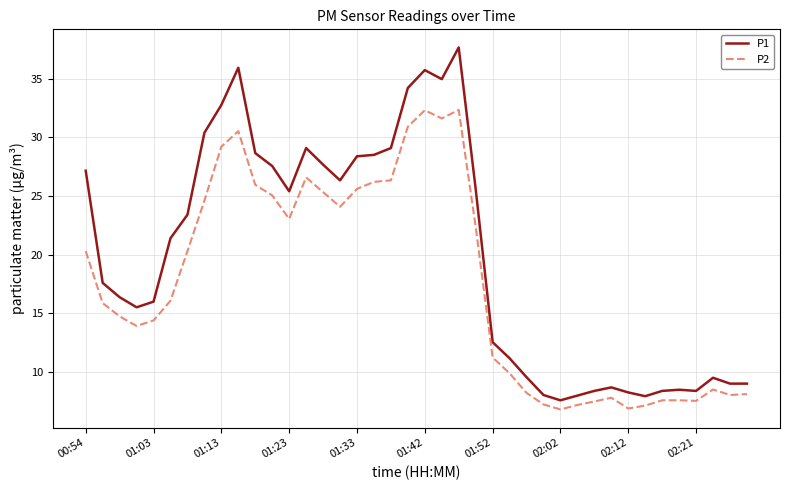

Which series has the widest spread of values?

P1